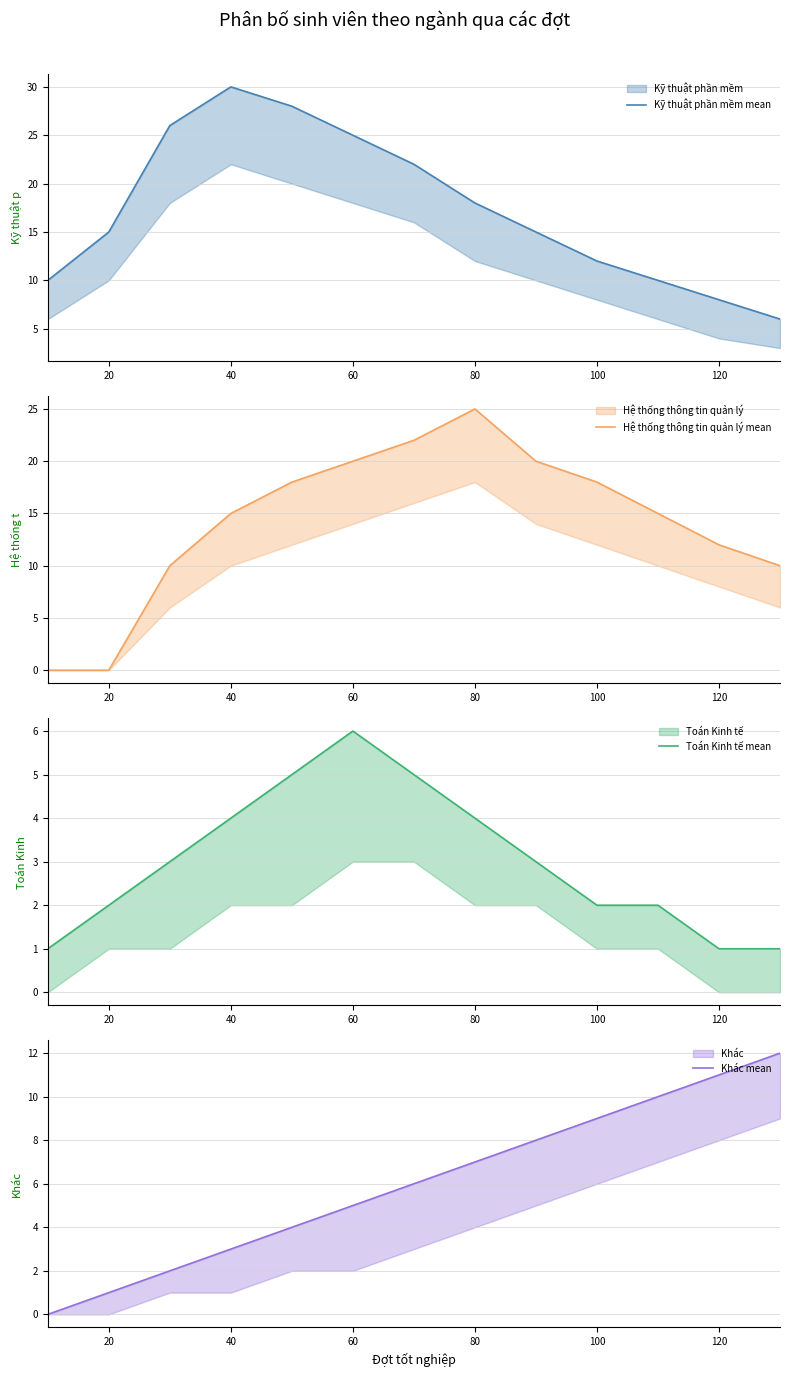

True or false: Khác mean and Hệ thống thông tin quản lý mean intersect in this chart.

True